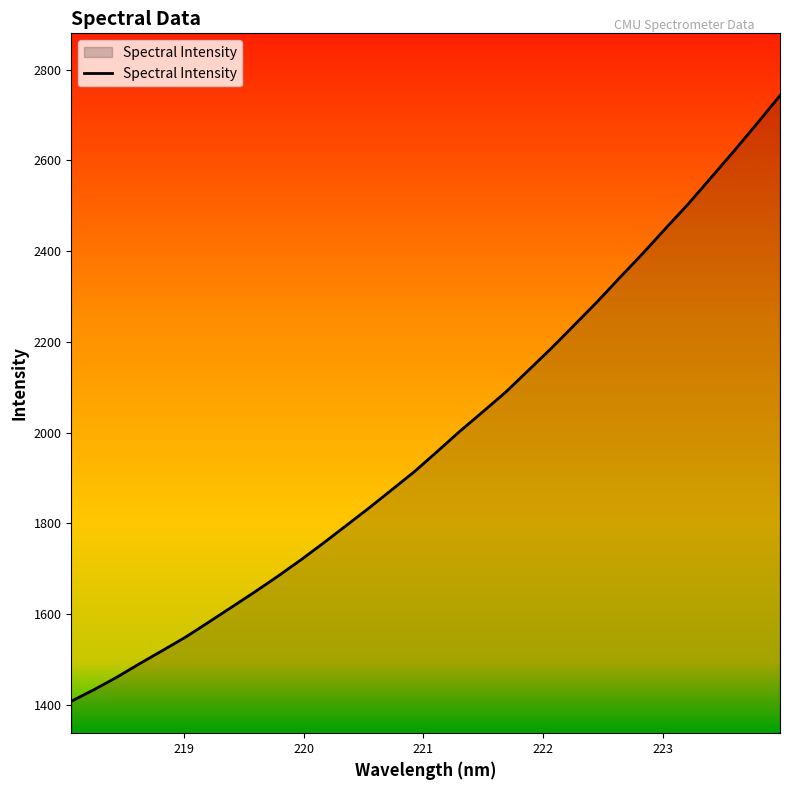

What is the maximum value shown in the chart?

2743.1